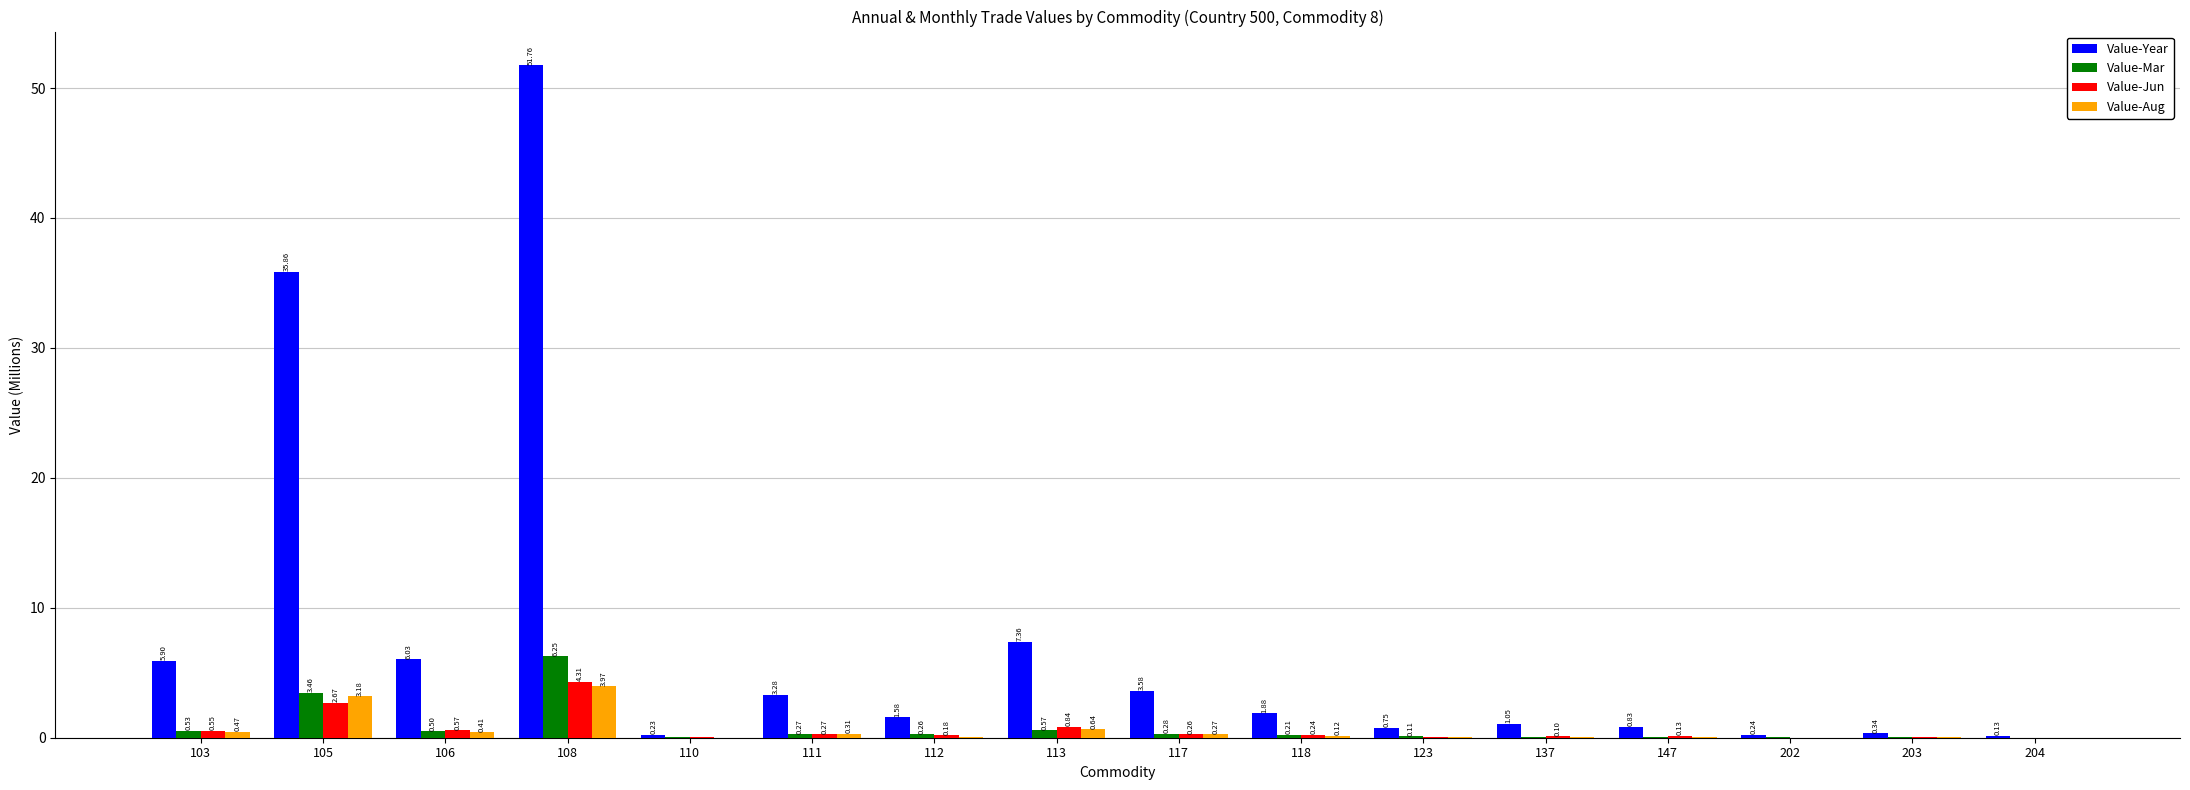

Is the value of Value-Jun at 118 greater than the value of Value-Year at 113?

No